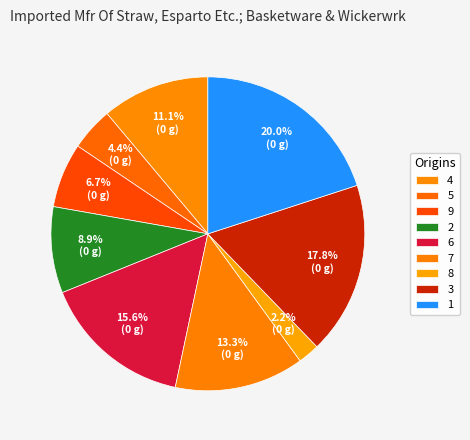

To the nearest percent, what is the average slice percentage?

11%